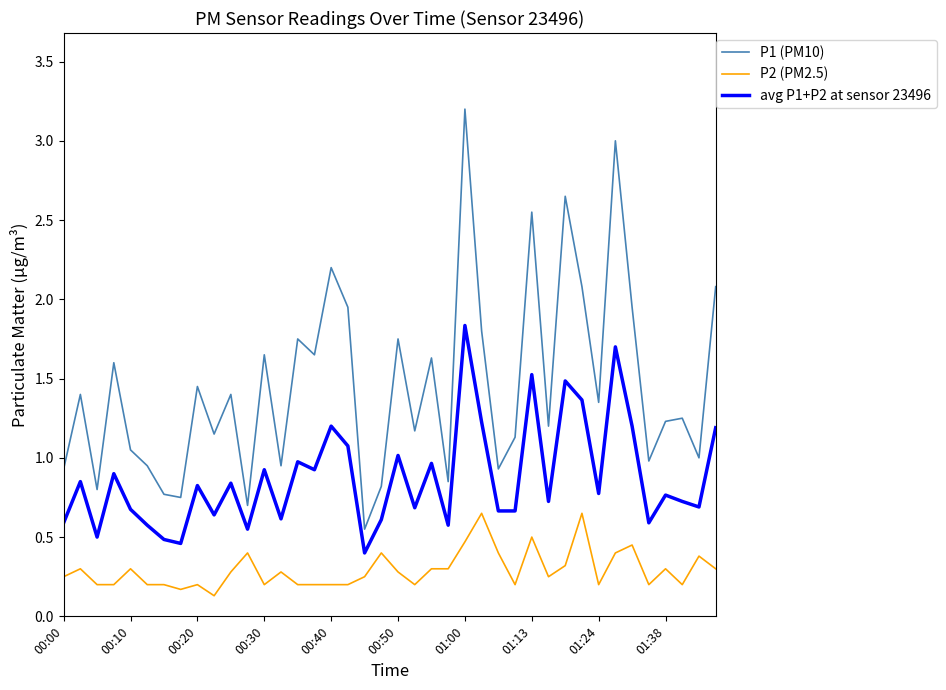

How many interior local valleys does the avg P1+P2 at sensor 23496 series have?

14